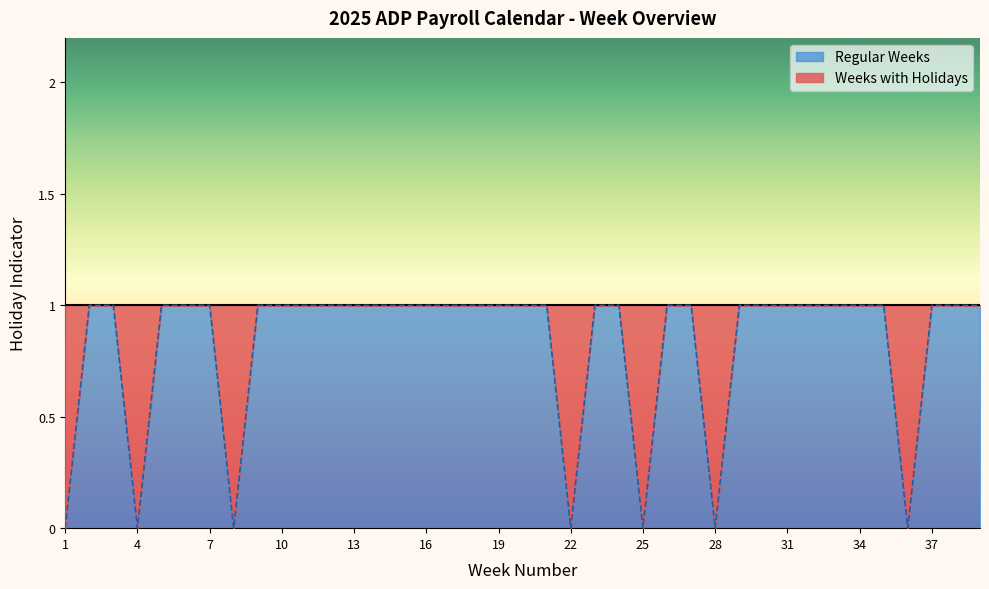

How many points are lower than both their immediate neighbors (excluding endpoints)?

6